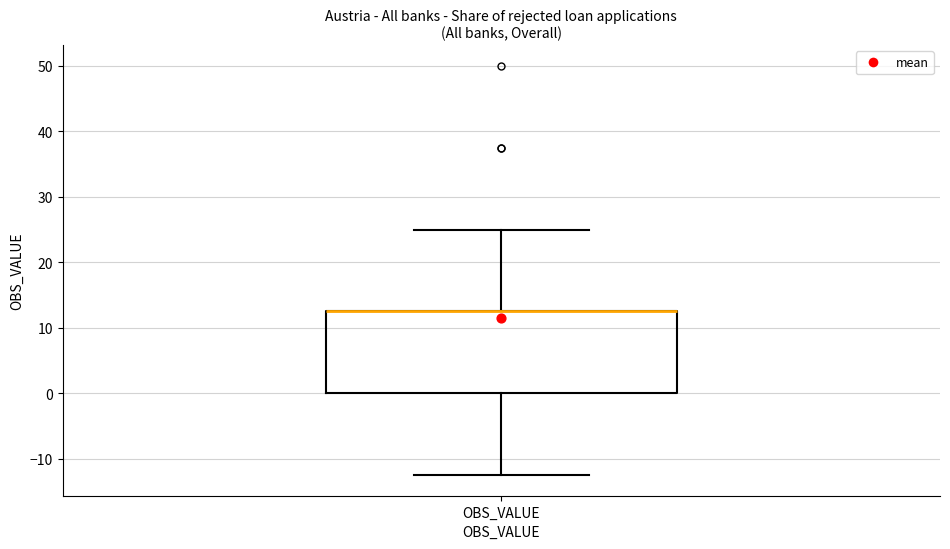

Transcribe this box plot: give where the median line is, the range the box spans, and where the two whiskers end, as read against the y-axis. The values are not printed on the chart, so give them approximately, as read against the axis.

median 13 (drawn on the box's upper edge), box 0 to 13, whiskers -12 to 25